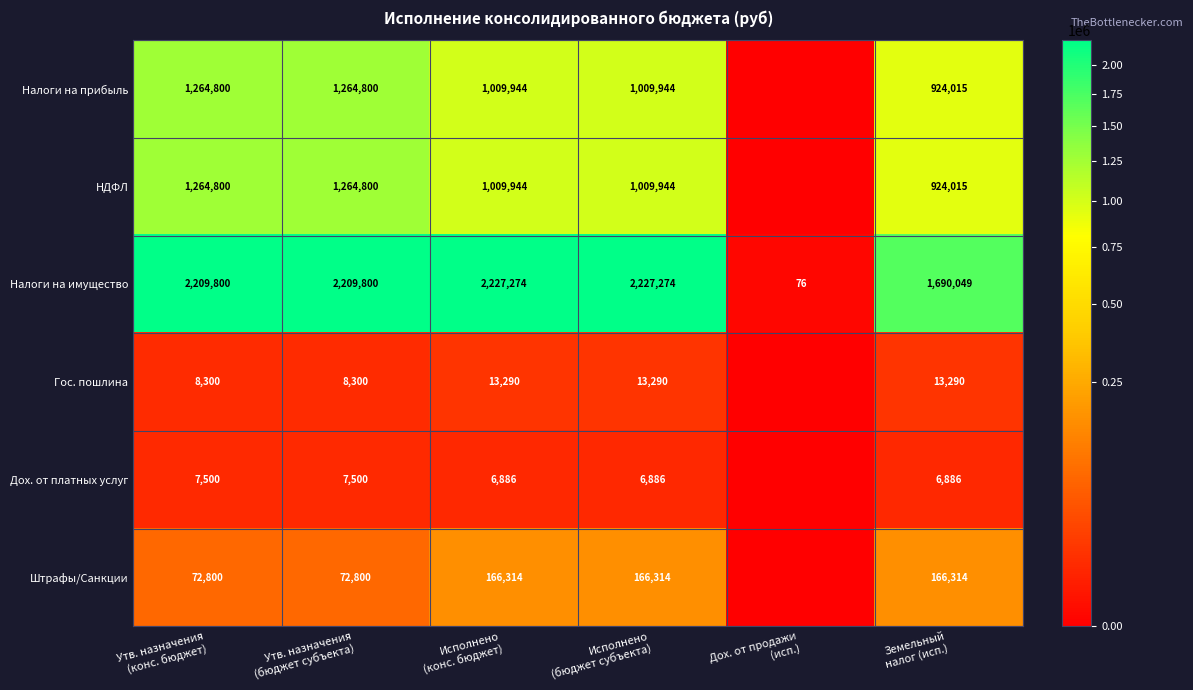

Between Утв. назначения
(конс. бюджет) and Исполнено
(конс. бюджет), which is larger?

Утв. назначения
(конс. бюджет)